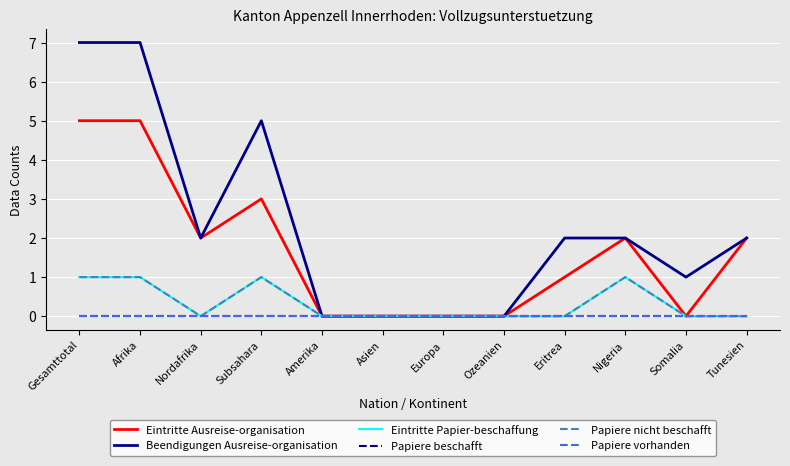

What position from the left is Afrika?

2